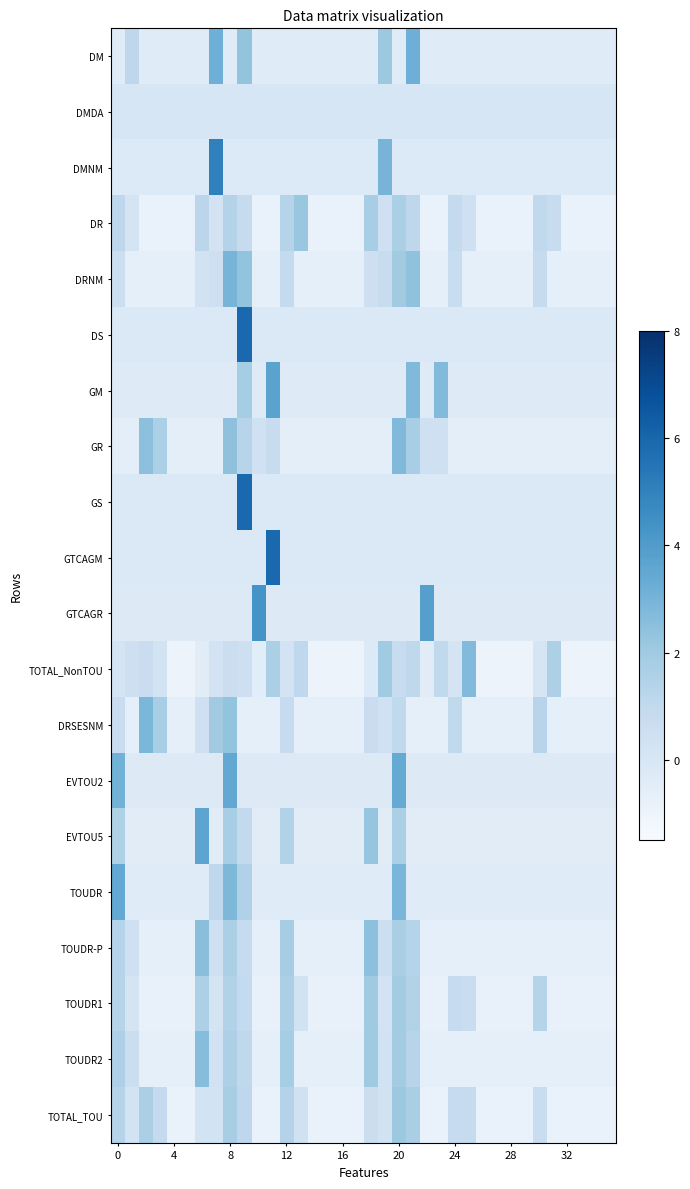

Count the number of data series in this chart.

20